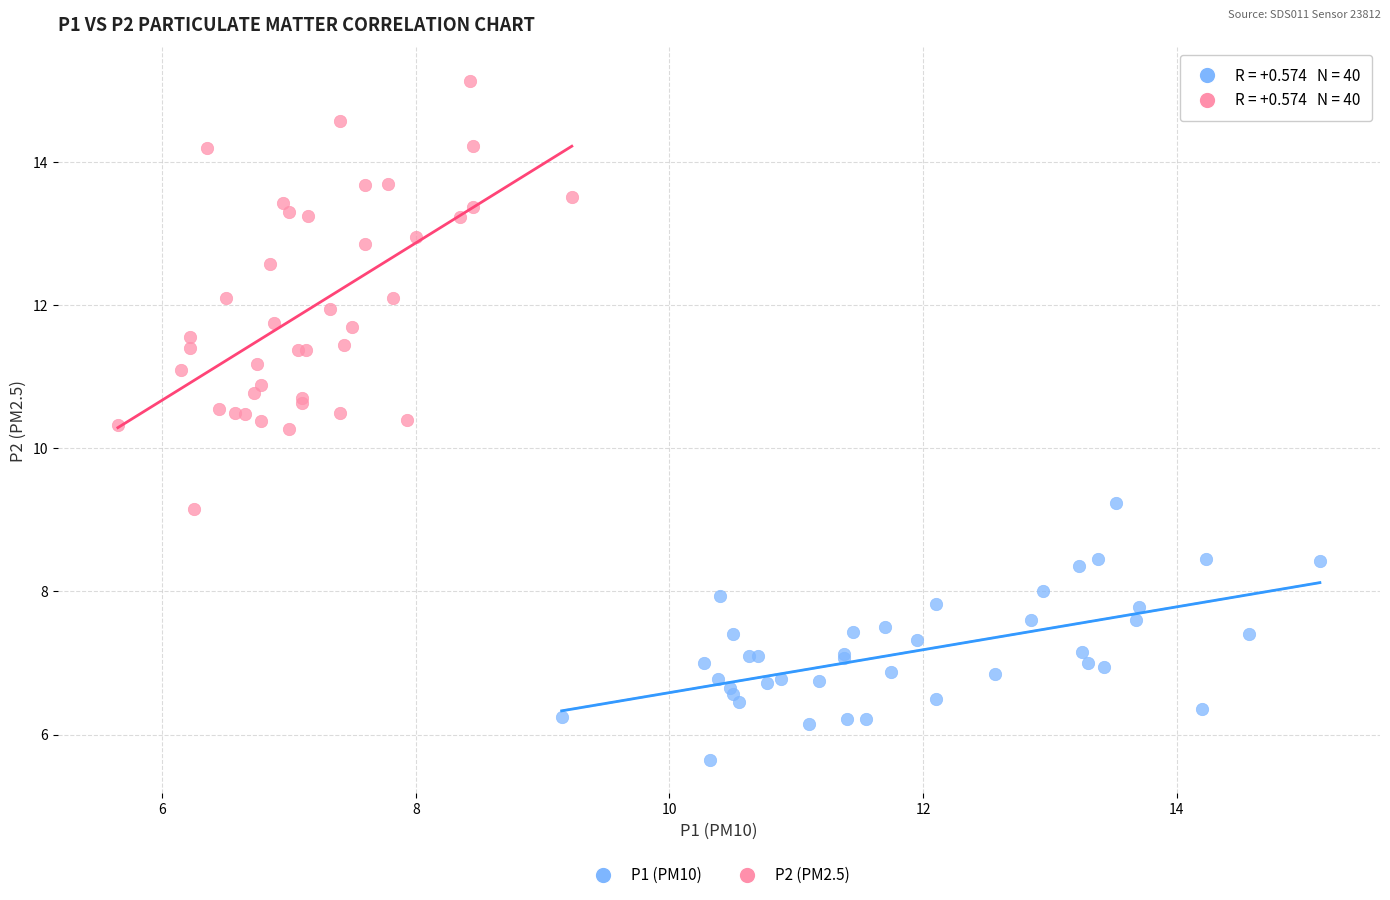

Which series reaches the maximum Y coordinate?

P2 (PM2.5)